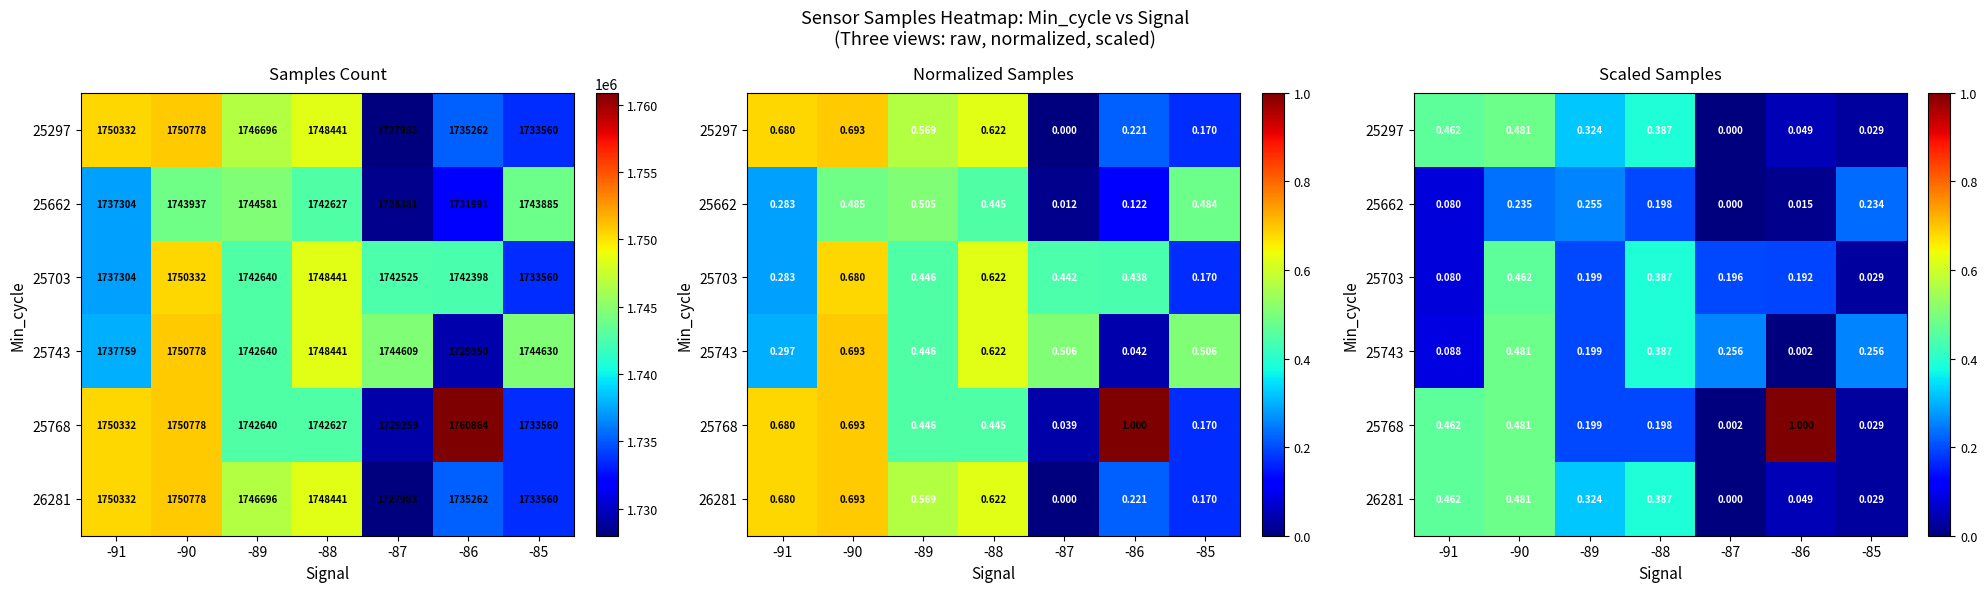

Is the value of 25703 at -90 greater than the value of 25662 at -88?

Yes